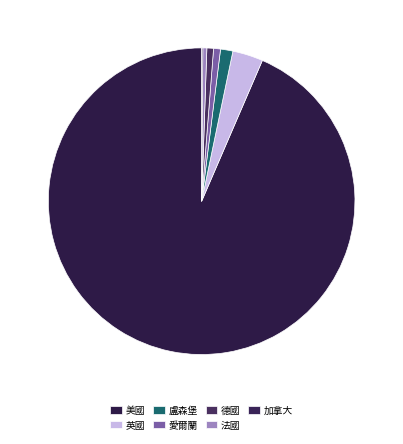

How many slices are in this pie chart?

7